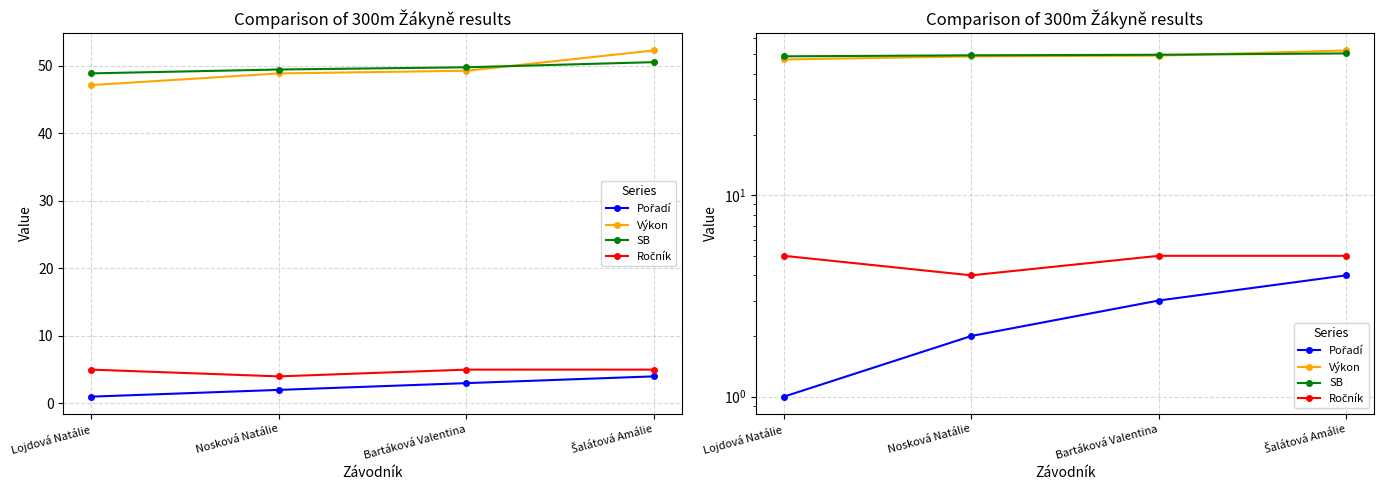

What is the label of the 1st point from the left?

Lojdová Natálie